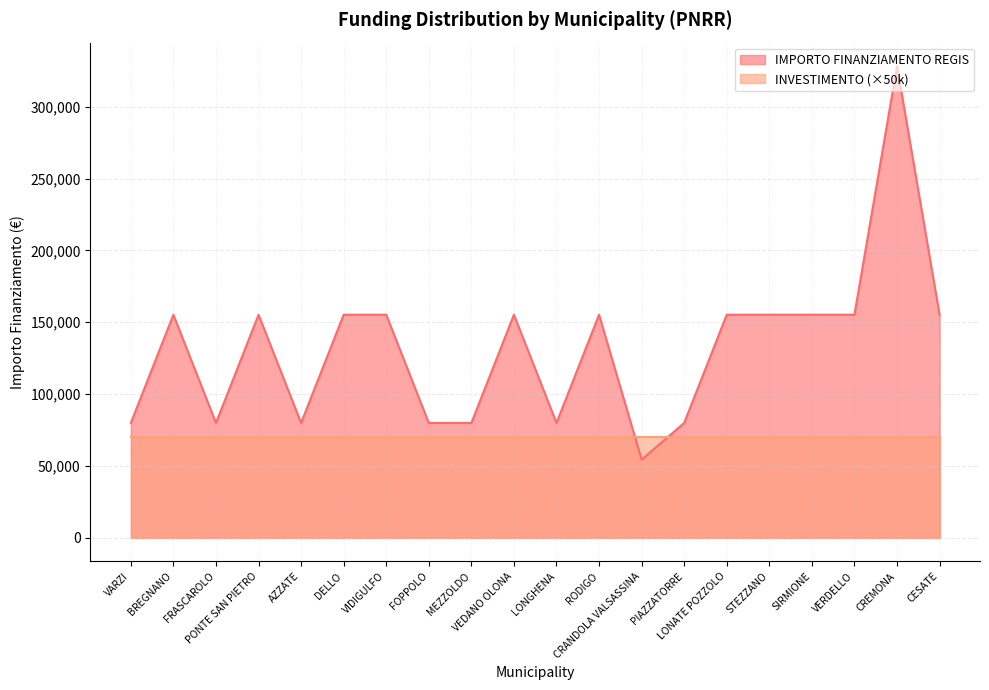

What is the difference between the values at CREMONA and PIAZZATORRE?

248238